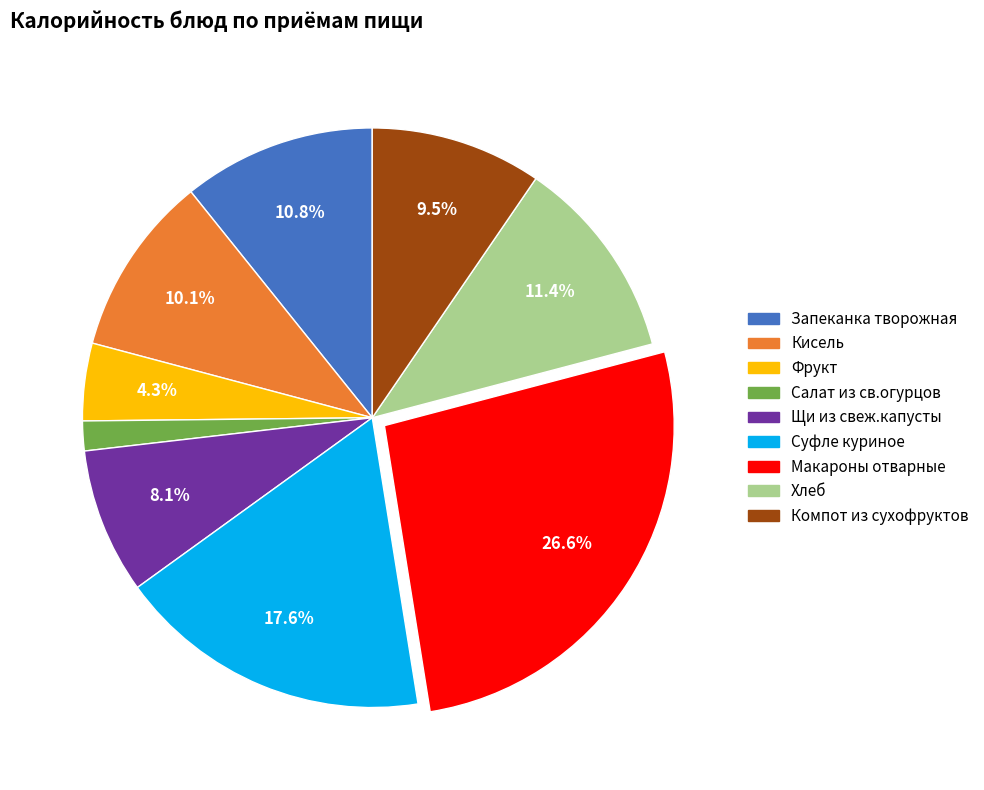

What percentage is the Суфле куриное slice, to the nearest percent?

18%